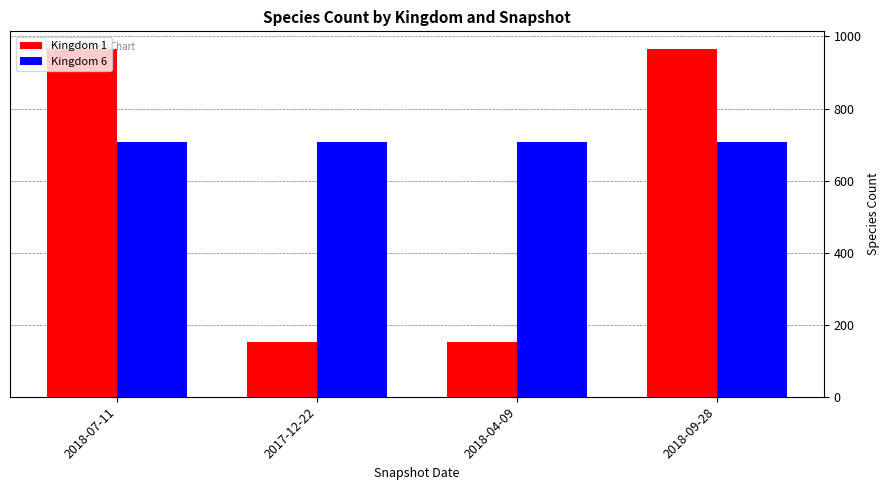

What position from the left is 2018-09-28?

4